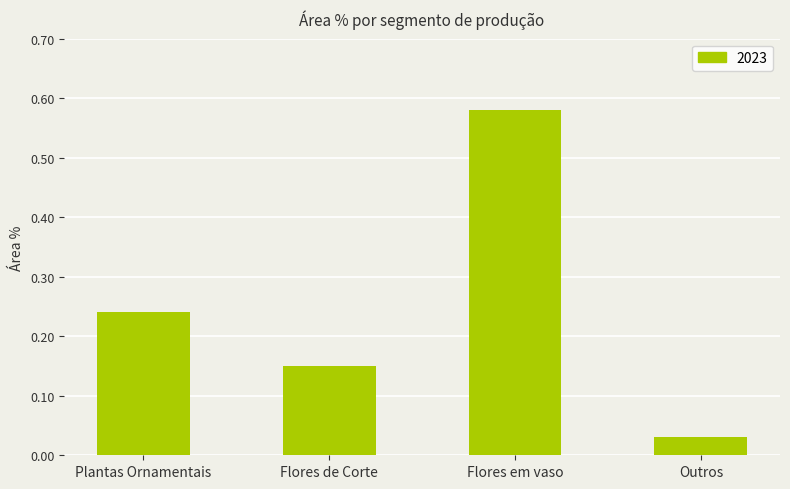

True or false: the data shows 0.4 at Flores em vaso.

False